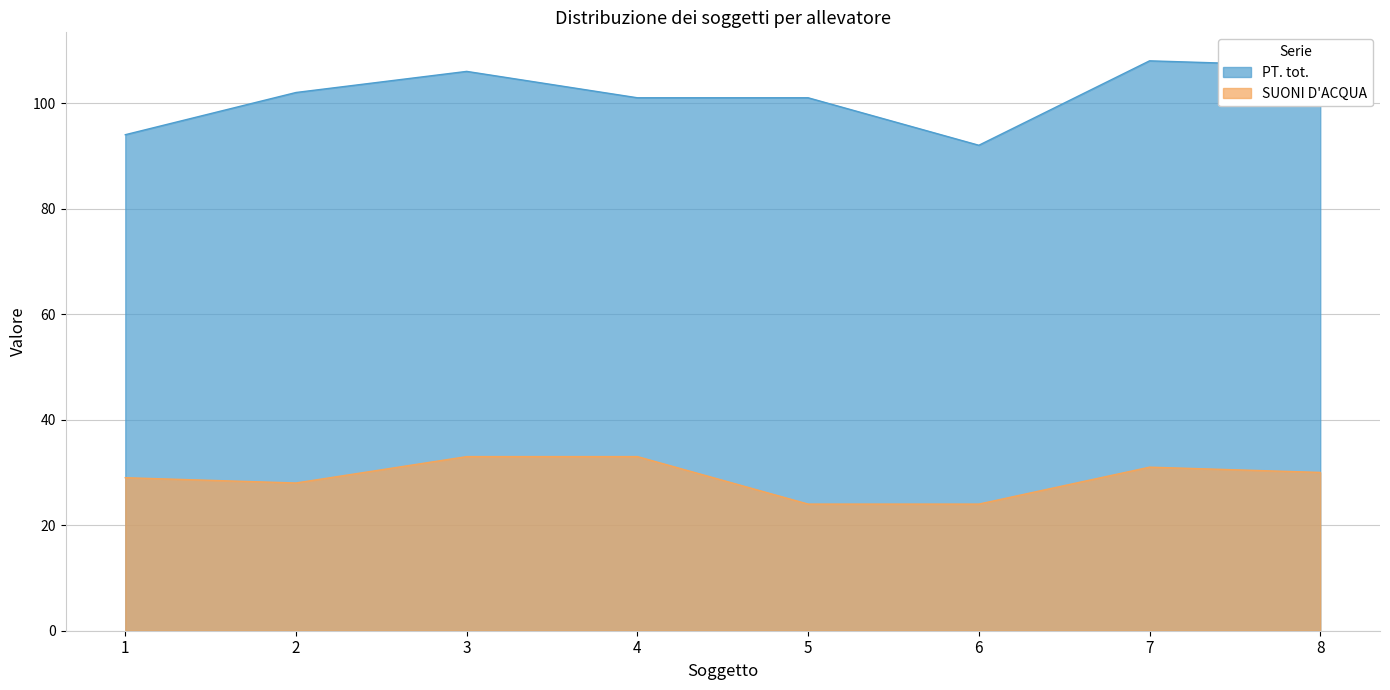

What is the sum of the PT. tot. values at 7 and 2?

210